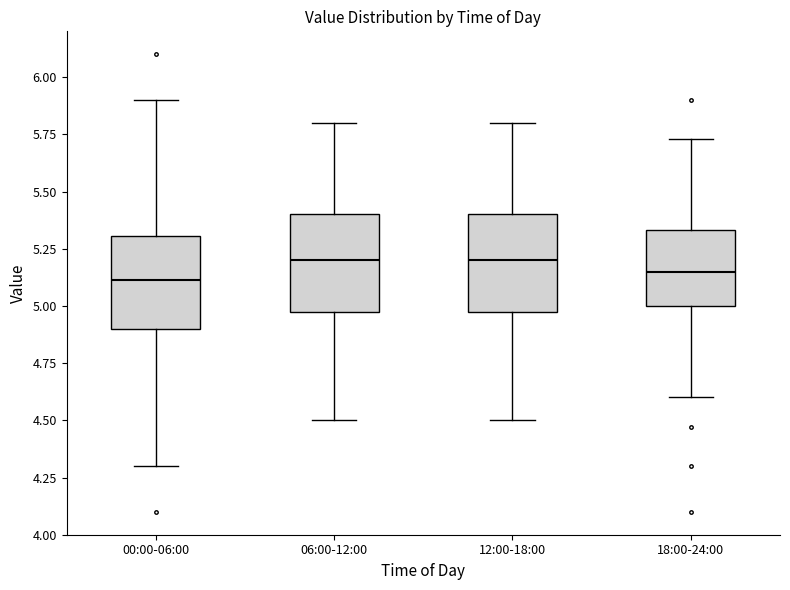

Reading left to right, read every box against the y-axis: the position of its median line, the range the box covers, and the ends of its whiskers. The values are not printed on the chart, so give them approximately, as read against the axis.

00:00-06:00: median 5.10, box 4.90 to 5.30, whiskers 4.30 to 5.90
06:00-12:00: median 5.20, box 5.00 to 5.40, whiskers 4.50 to 5.80
12:00-18:00: median 5.20, box 5.00 to 5.40, whiskers 4.50 to 5.80
18:00-24:00: median 5.15, box 5.00 to 5.35, whiskers 4.60 to 5.75